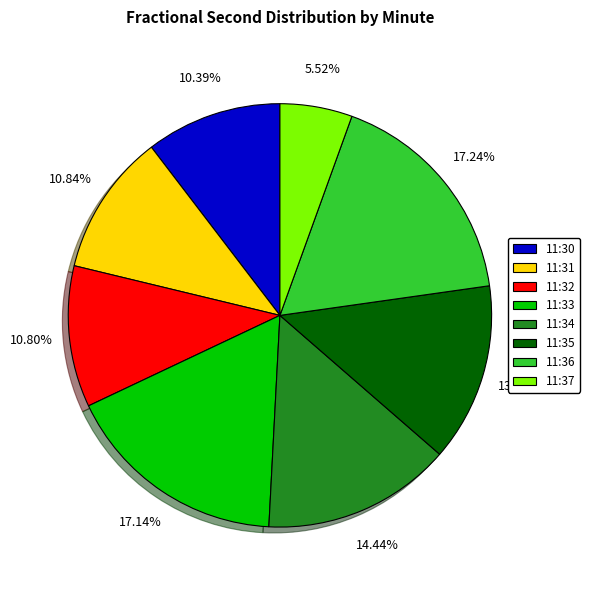

Is the sum of 11:31 and 11:32 greater than half?

No